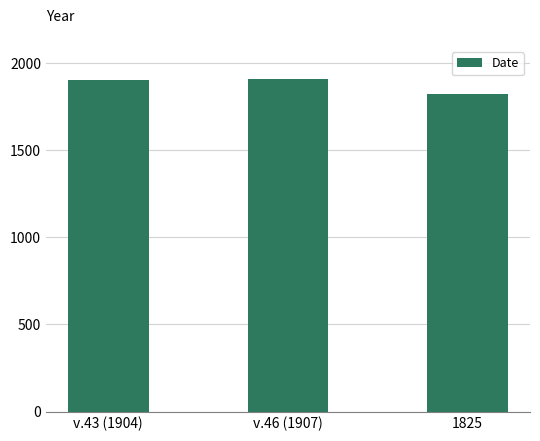

What is the value of the 2nd bar from the left?

1907